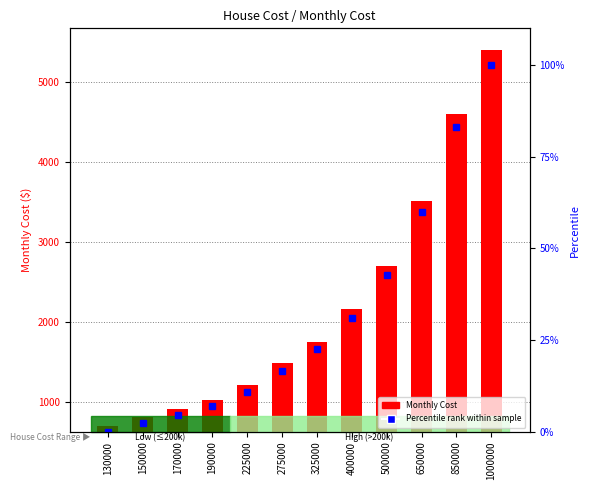

List the series in order of their overall mean, lowest first.

Percentile rank within sample, Monthly Cost